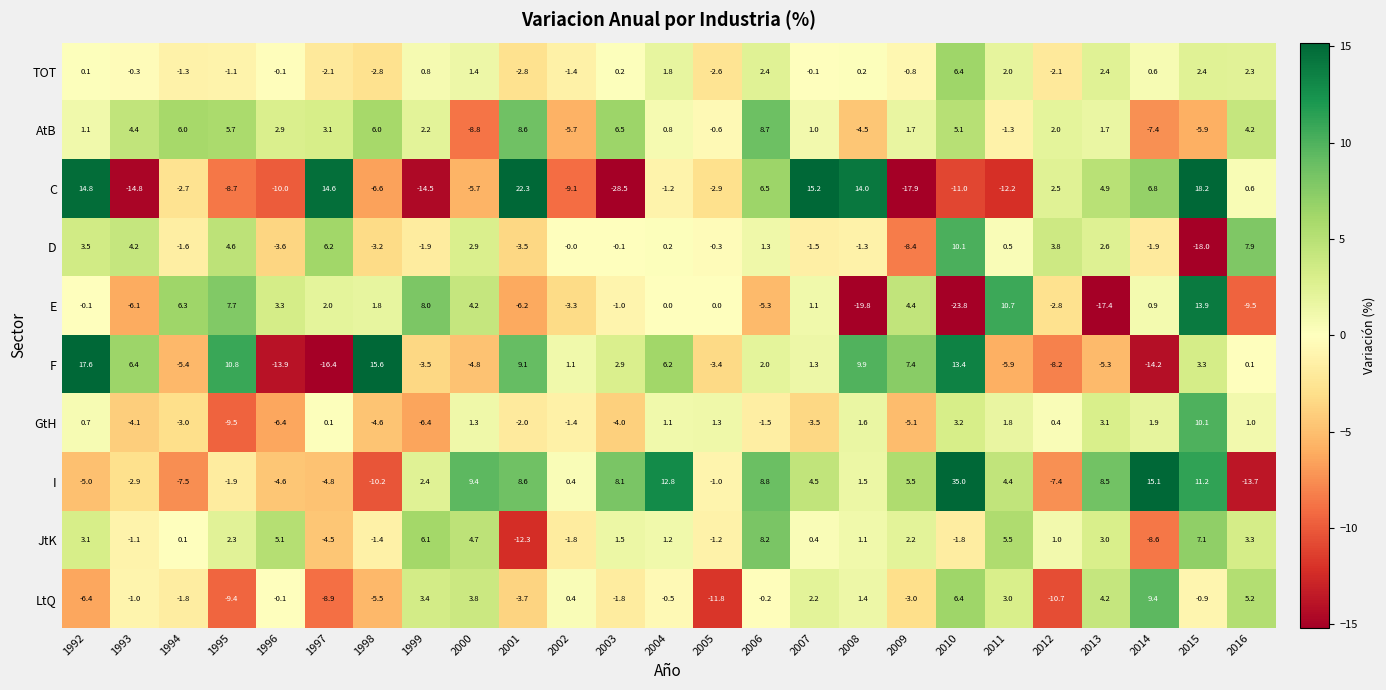

What value does the E series have at 2000?

4.2